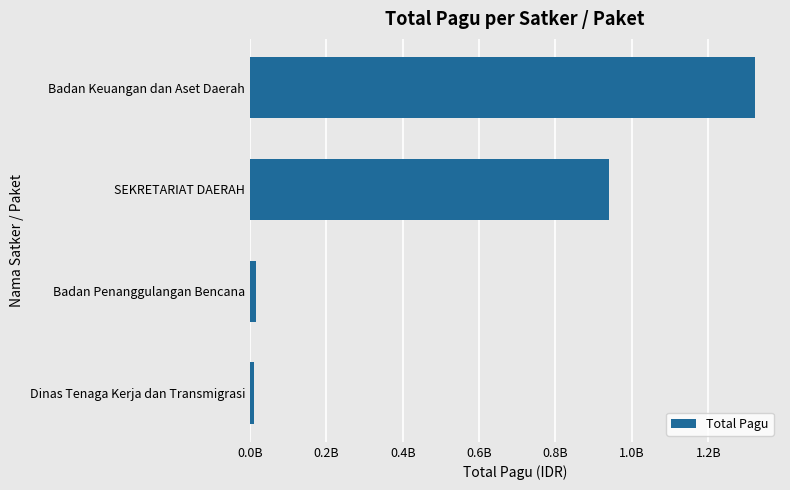

How many bars are there in total?

4